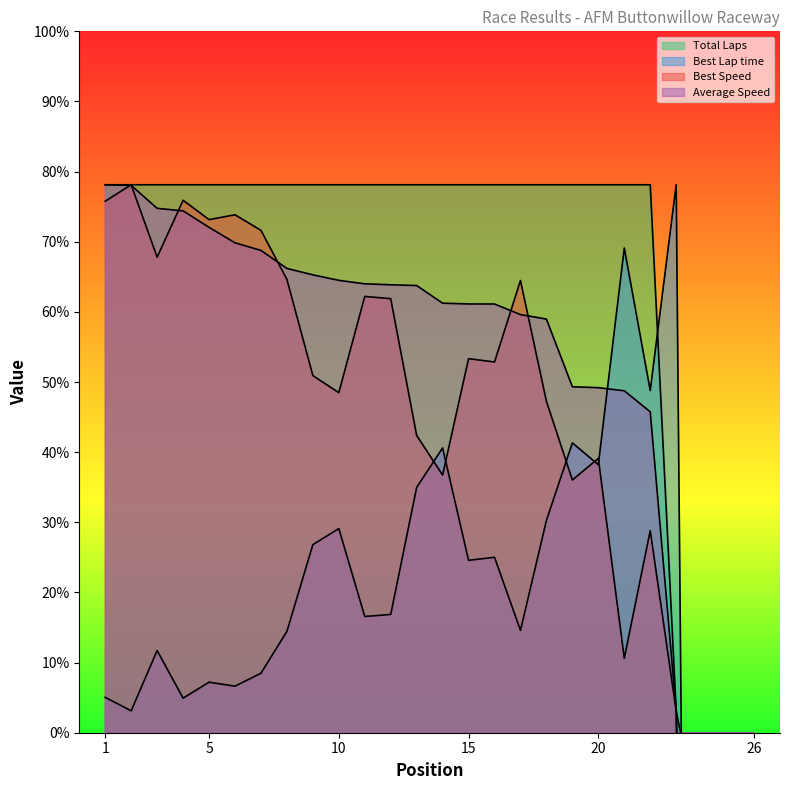

Does the chart have visible grid lines?

No